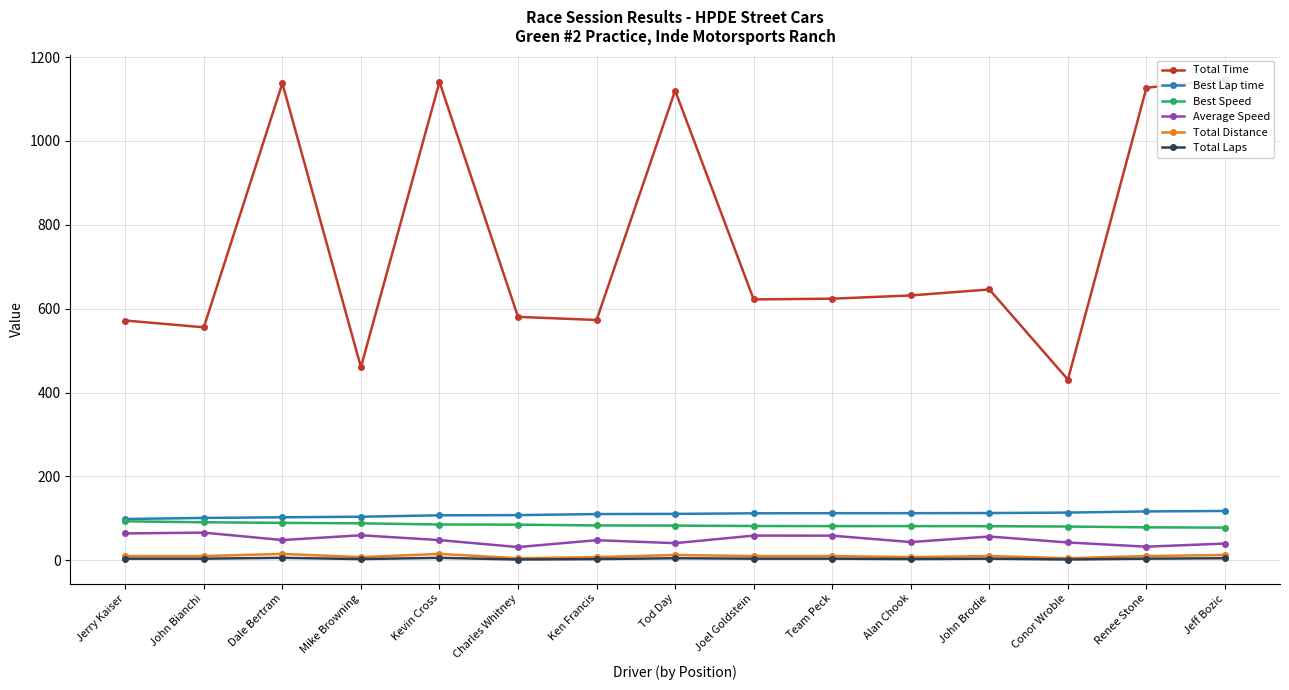

Is this an area chart (filled region under the line)?

No